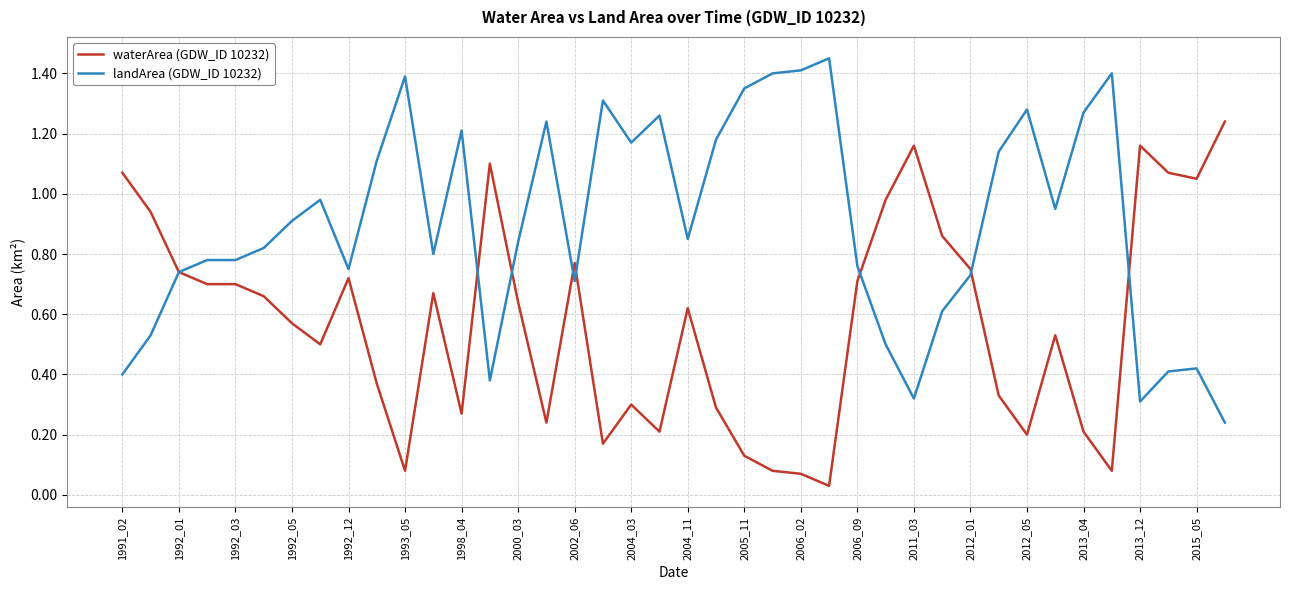

Rank the series by their maximum value, from highest to lowest.

landArea (GDW_ID 10232), waterArea (GDW_ID 10232)